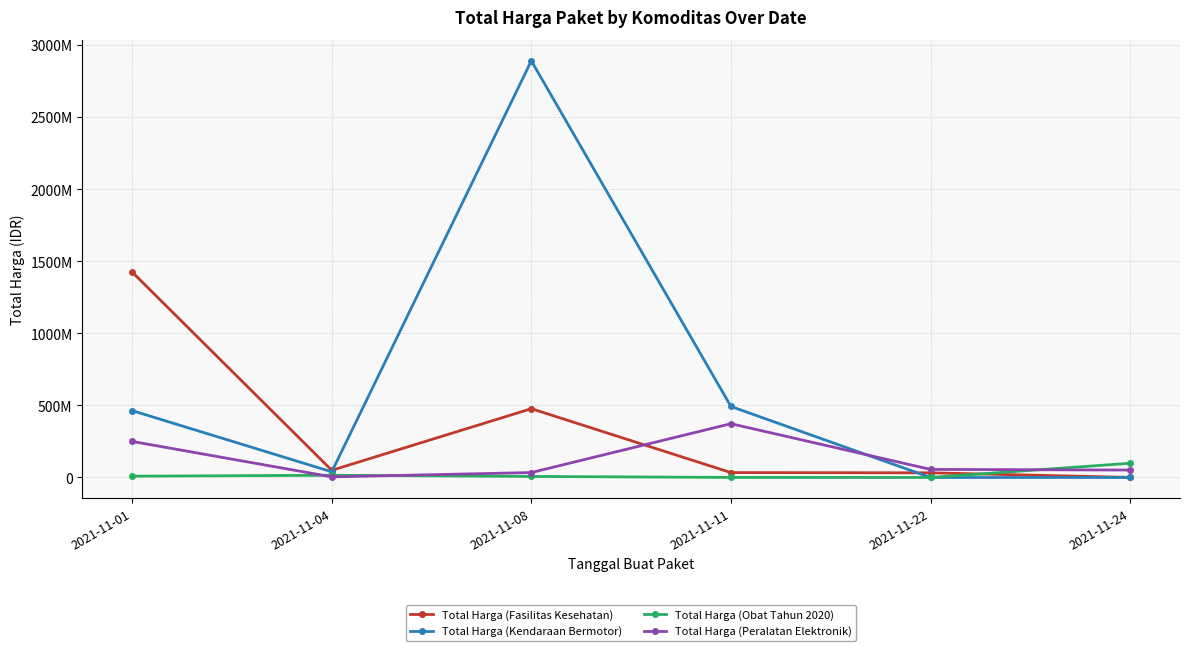

At which label is Total Harga (Fasilitas Kesehatan) closest to 713222887?

2021-11-08